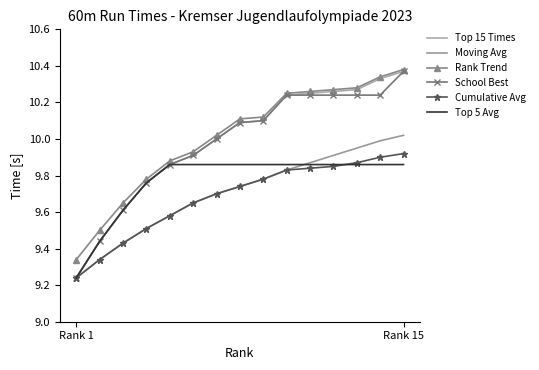

What is the value of the School Best point at the 8th from the left?

10.1